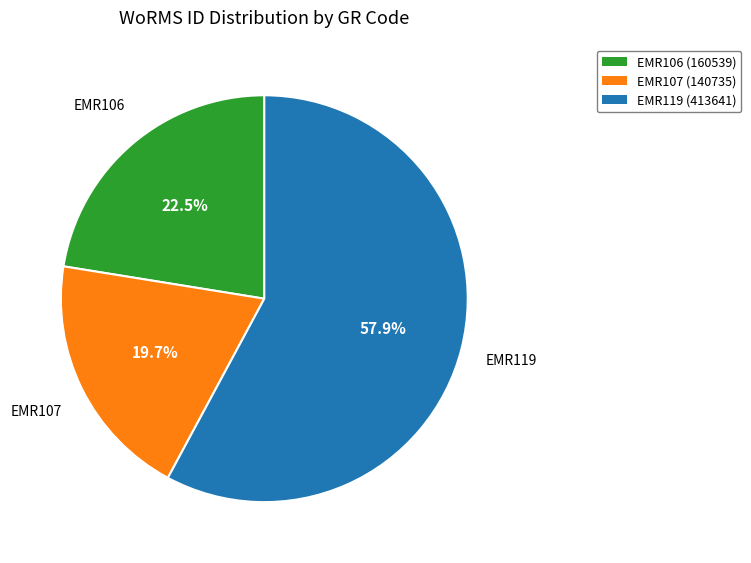

The EMR106 (160539) slice represents 14% of the pie. True or false?

False